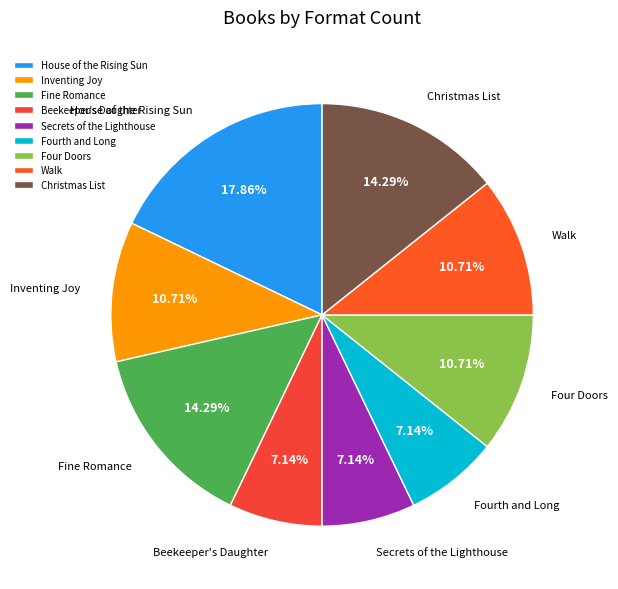

To the nearest percent, what is the combined percentage of Beekeeper's Daughter and Four Doors?

18%